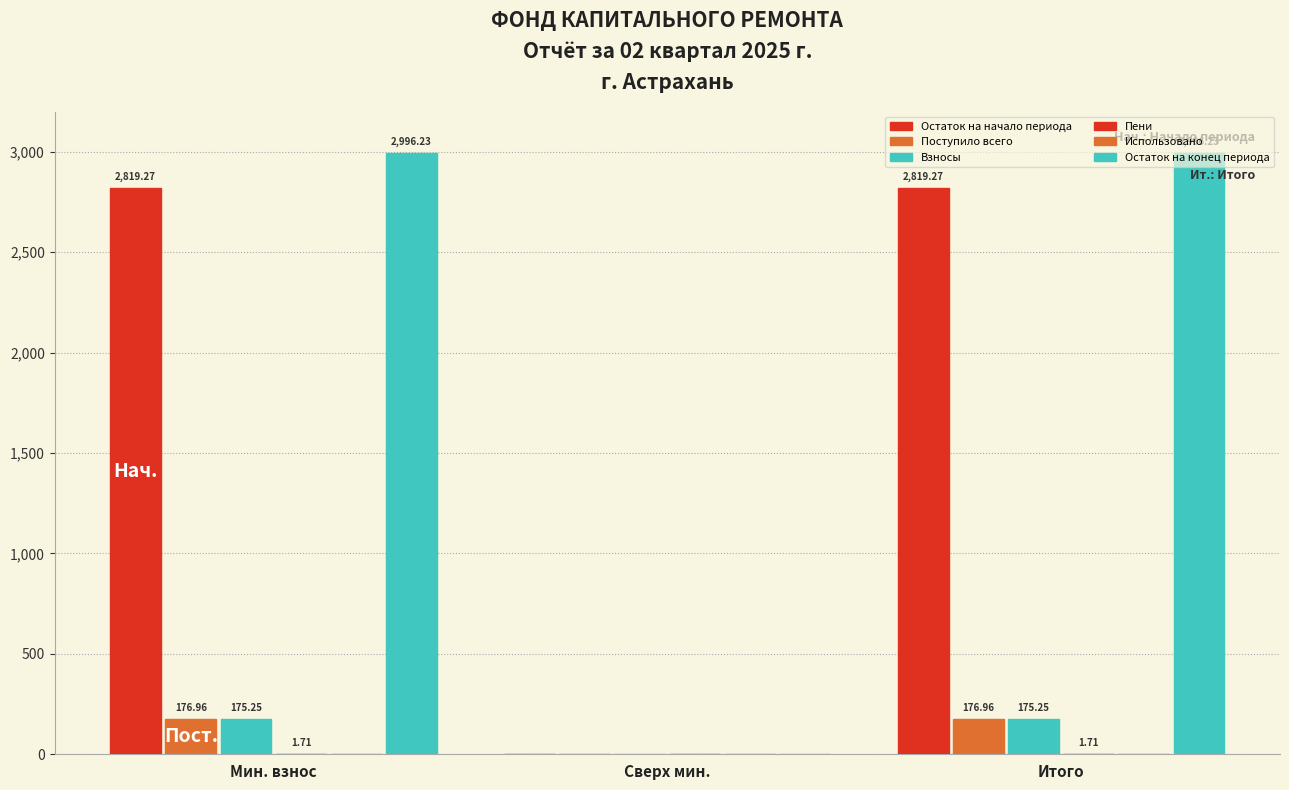

Where is Взносы nearest to the value 87?

Сверх мин.